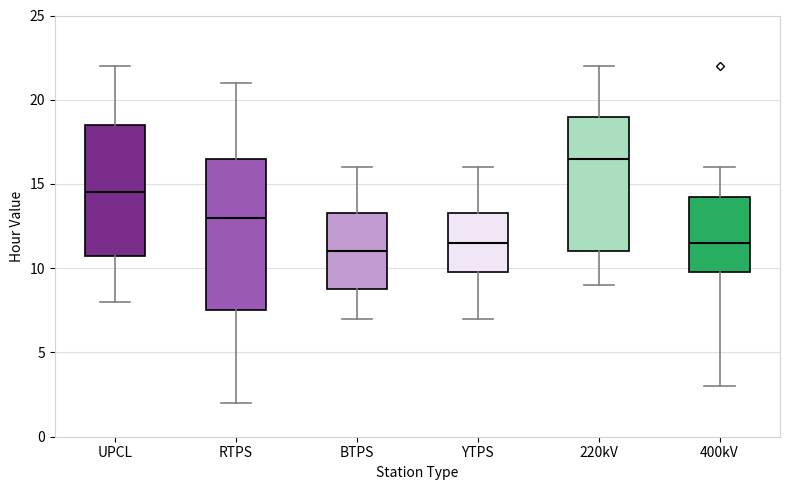

Which box is the tallest, from its lower edge to its upper edge?

RTPS